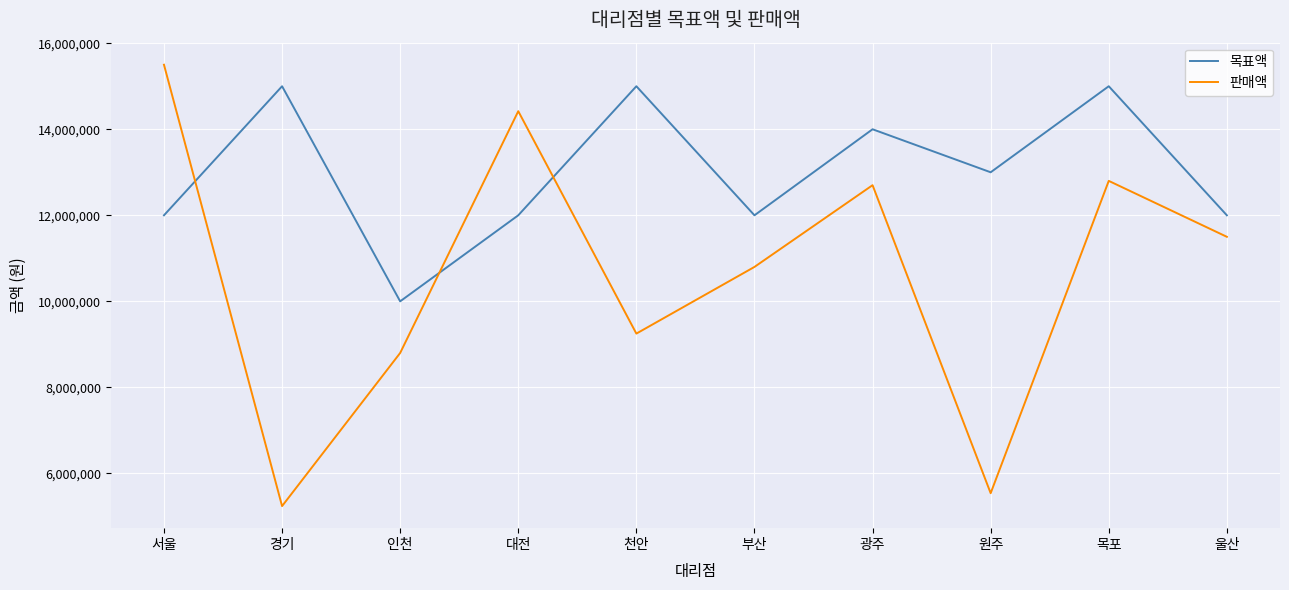

After their last crossing, which series has the higher values: 판매액 or 목표액?

목표액